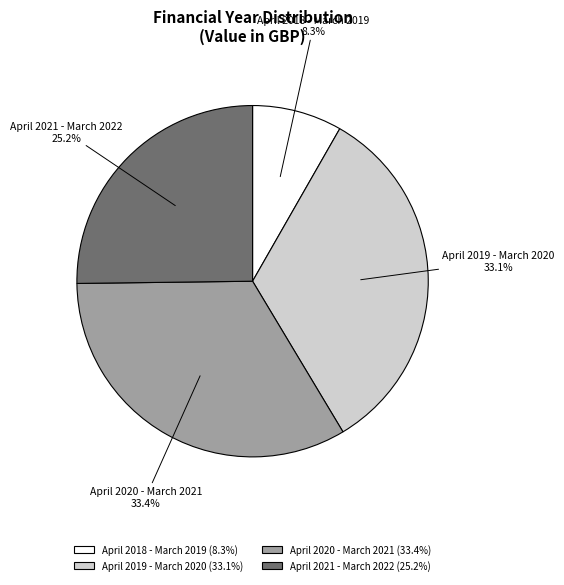

Is there any slice that represents more than half of the pie?

No